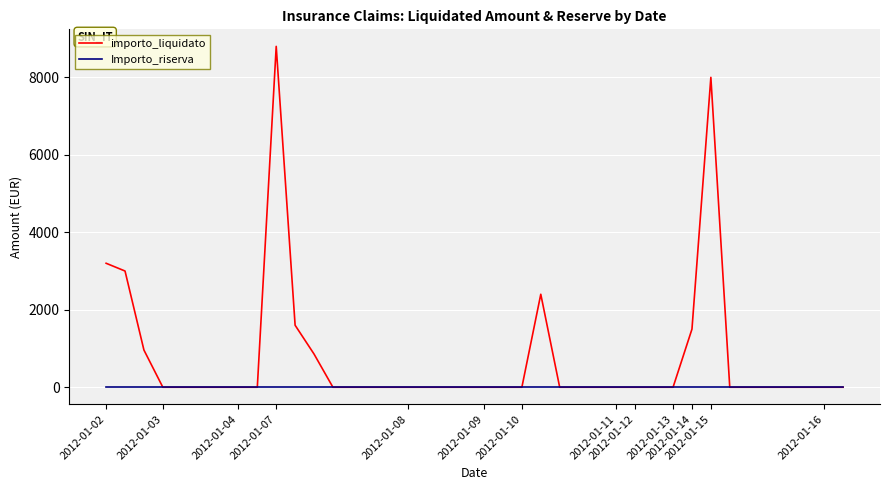

List the series in order of their overall mean, highest first.

importo_liquidato, Importo_riserva